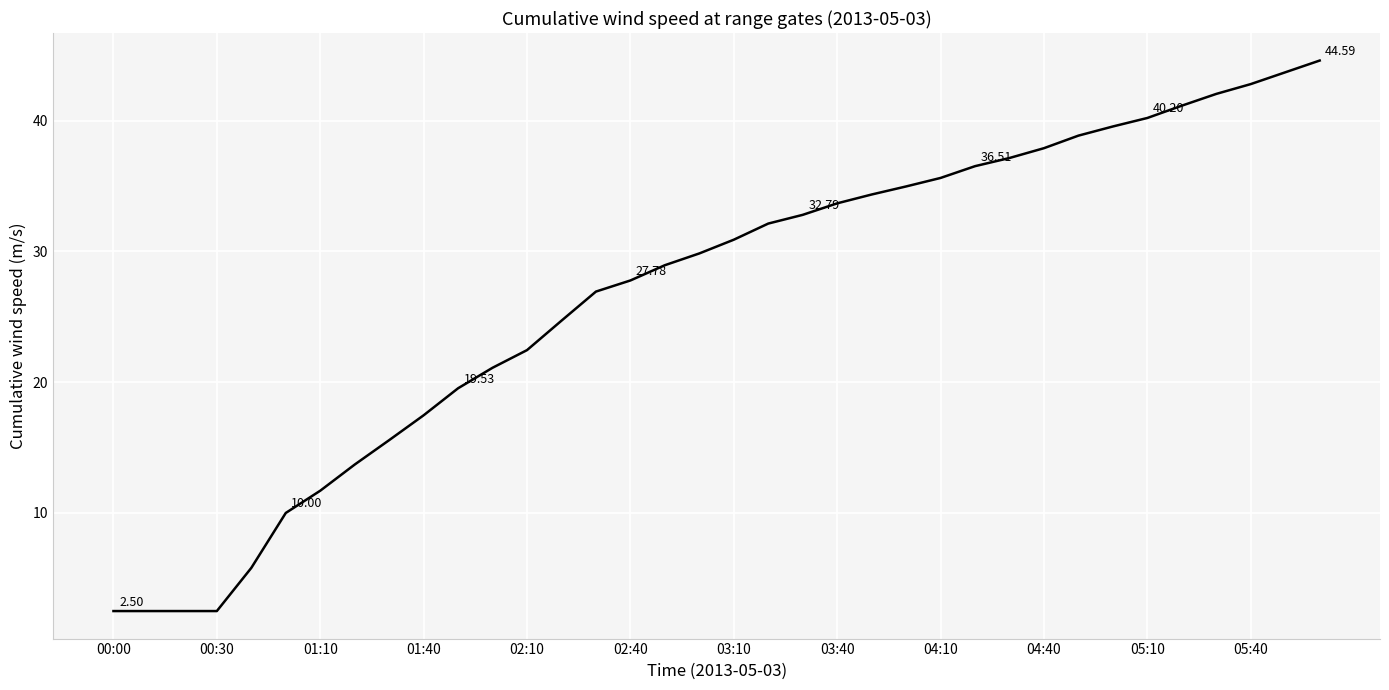

Is this an area chart (filled region under the line)?

No